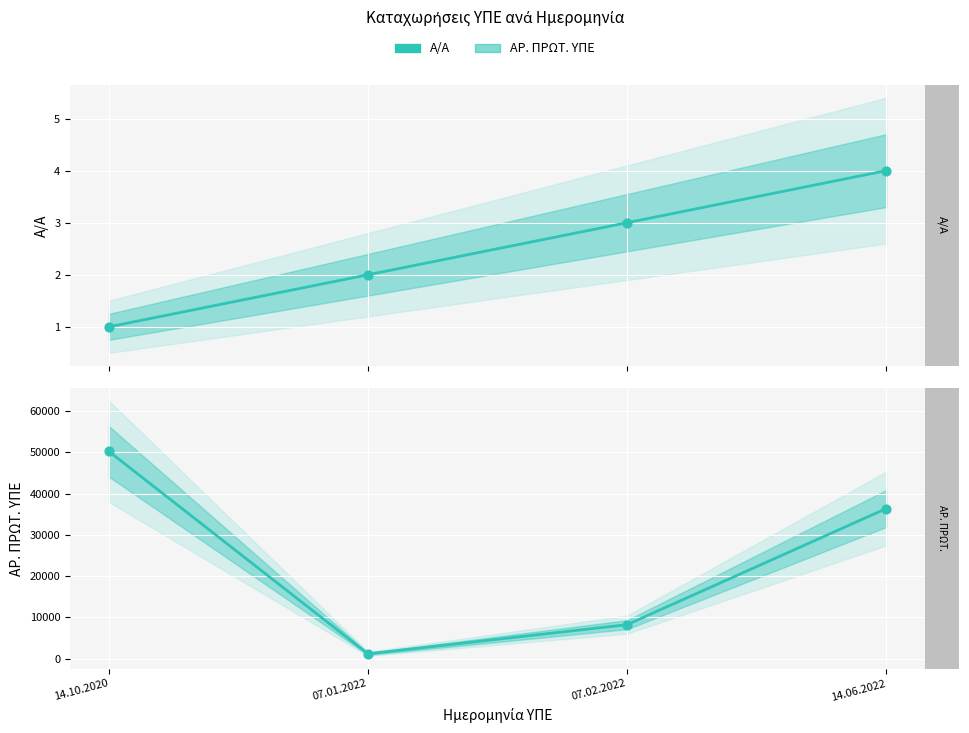

Which series has the largest Y range (max minus min)?

ΑΡ. ΠΡΩΤ. ΥΠΕ